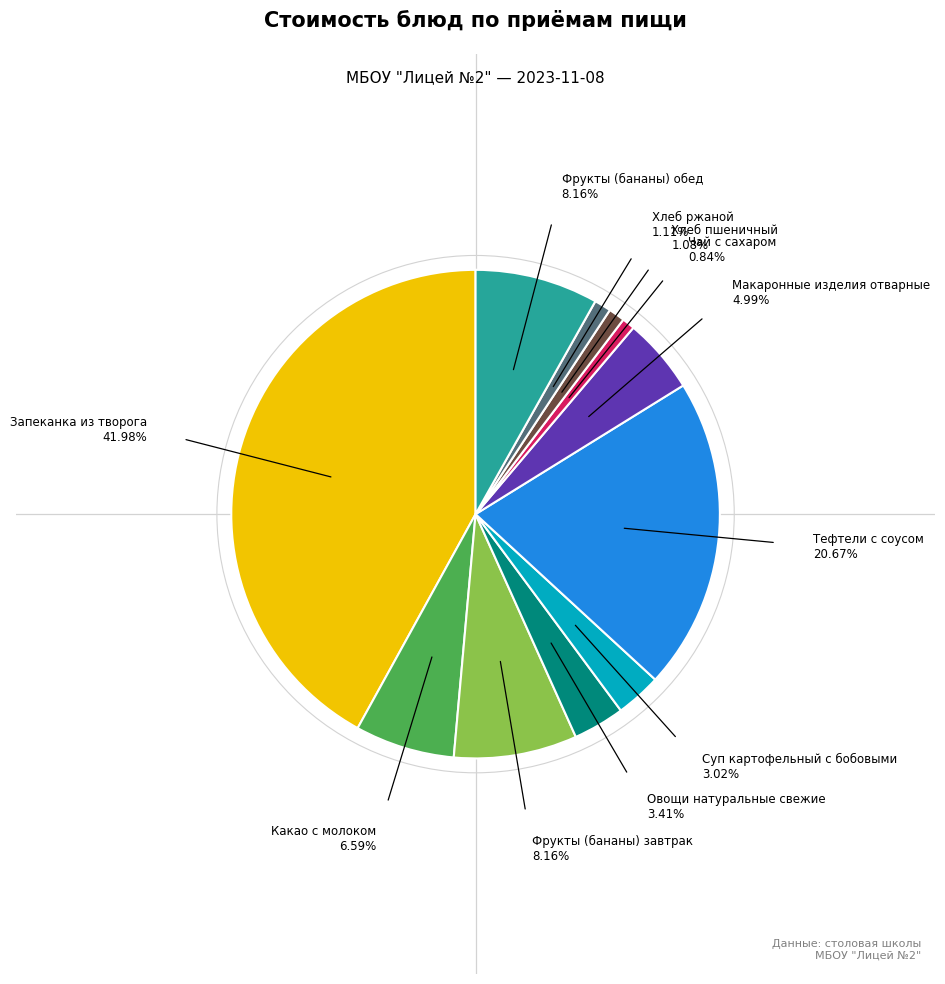

Is there a majority slice in this chart?

No